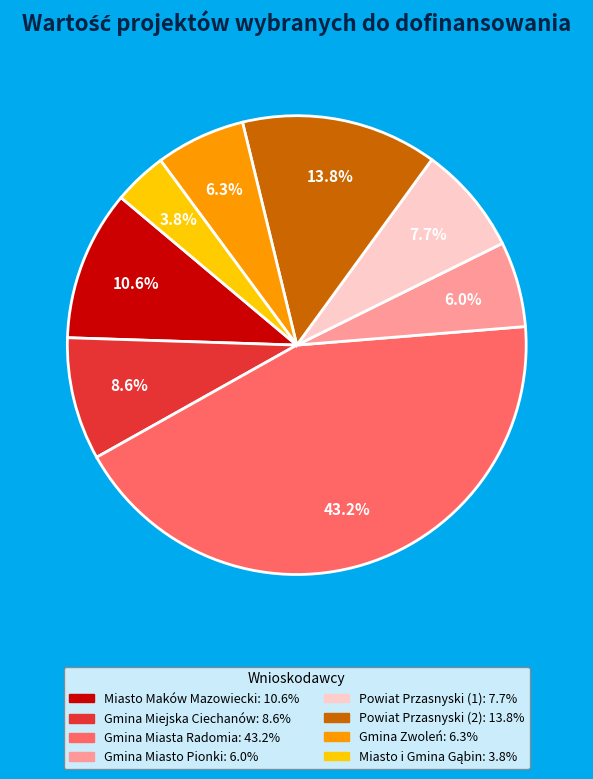

How much of the chart is everything except Gmina Miejska Ciechanów?

91.4%